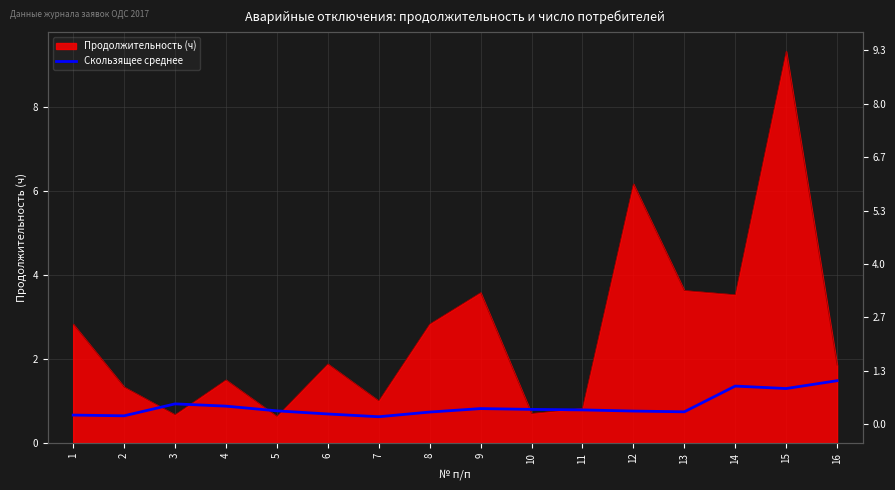

True or false: the data shows 0.8 at 12.

True